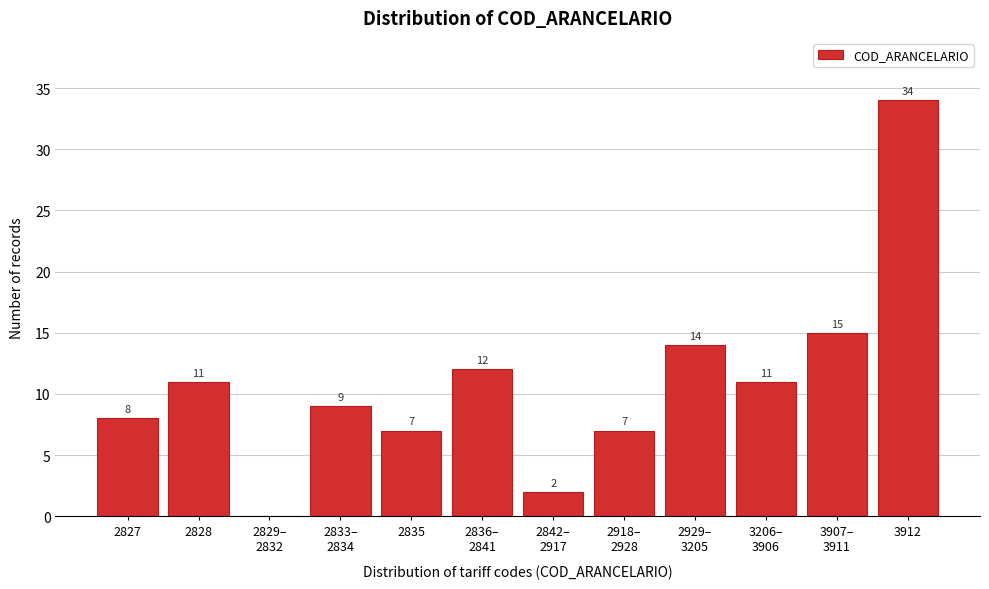

What is the maximum value shown in the chart?

34